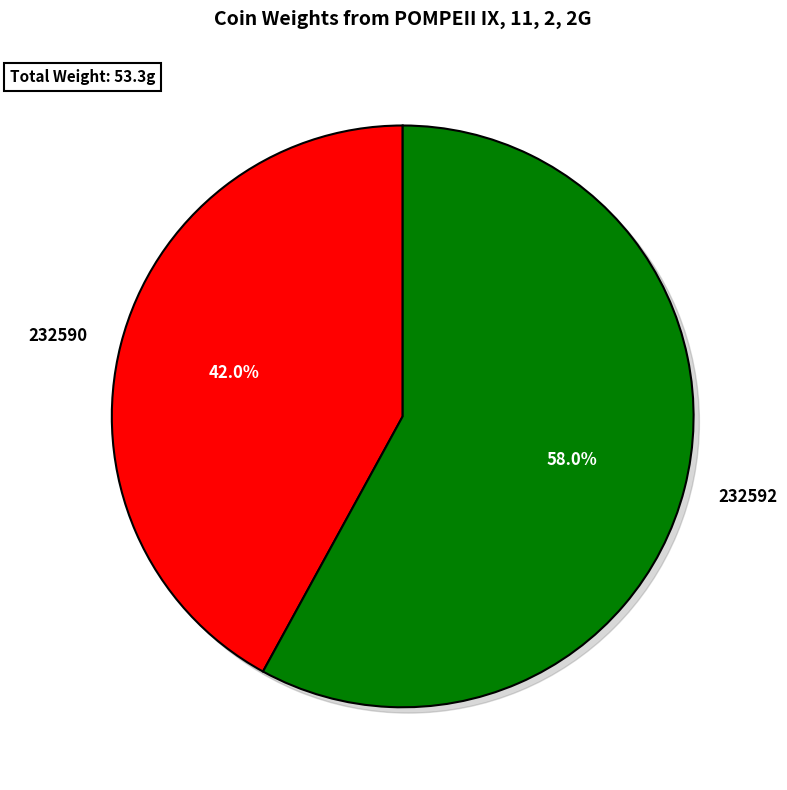

Is there a majority slice in this chart?

Yes